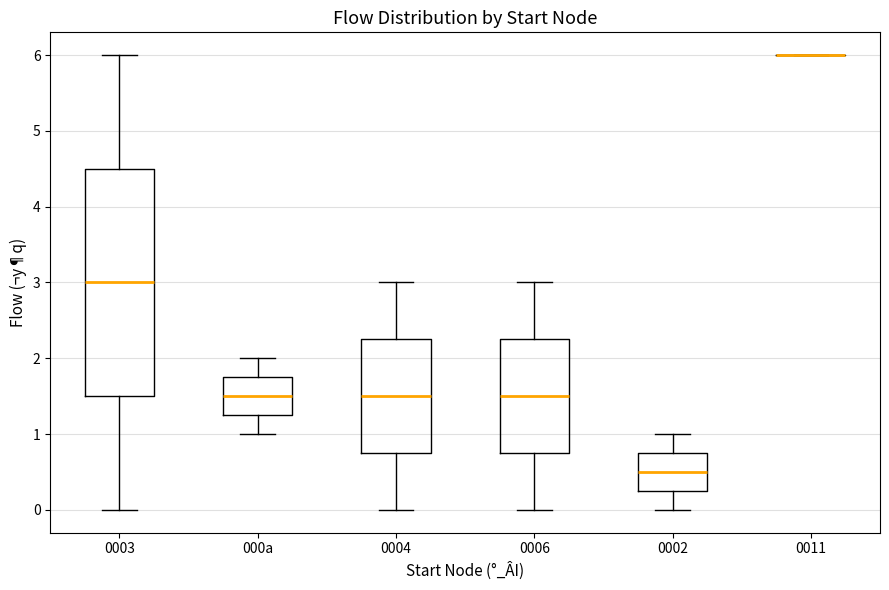

Which box is the tallest, from its lower edge to its upper edge?

0003